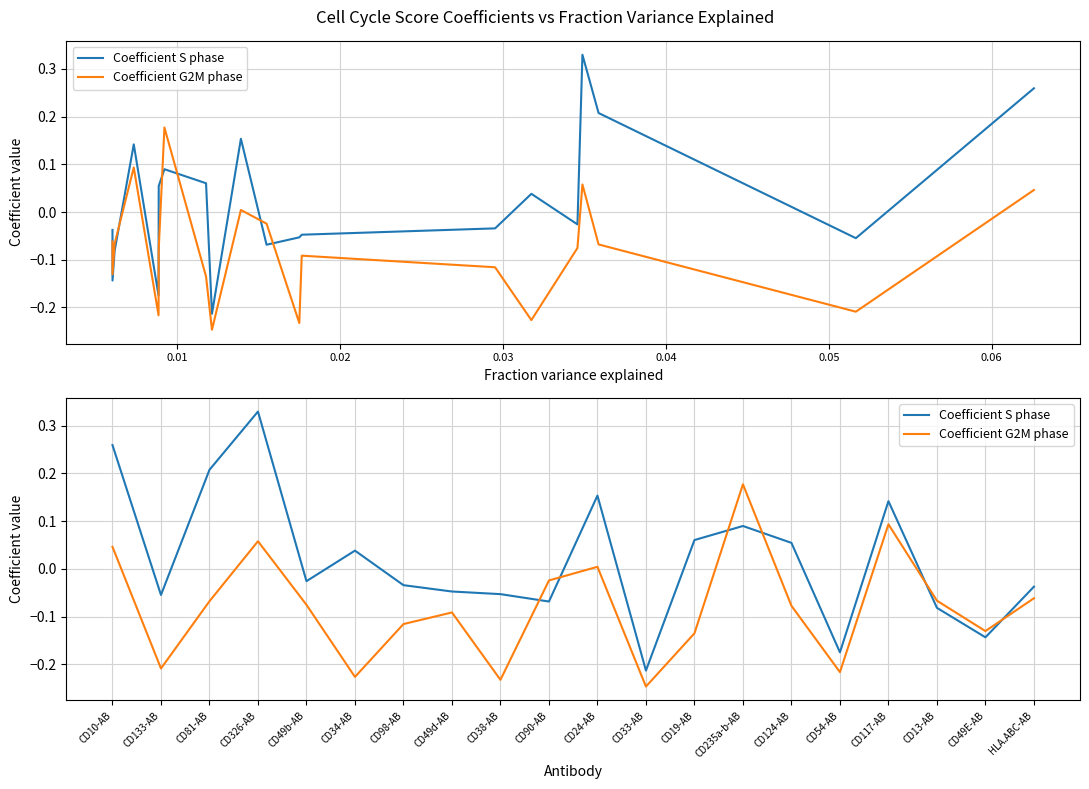

Where do Coefficient S phase and Coefficient G2M phase first cross each other?

CD38-AB and CD90-AB